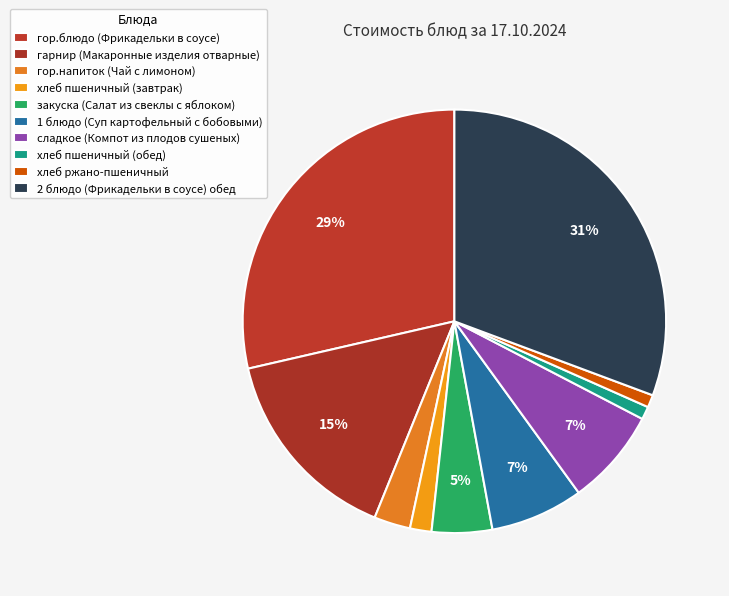

Does any single category account for the majority?

No